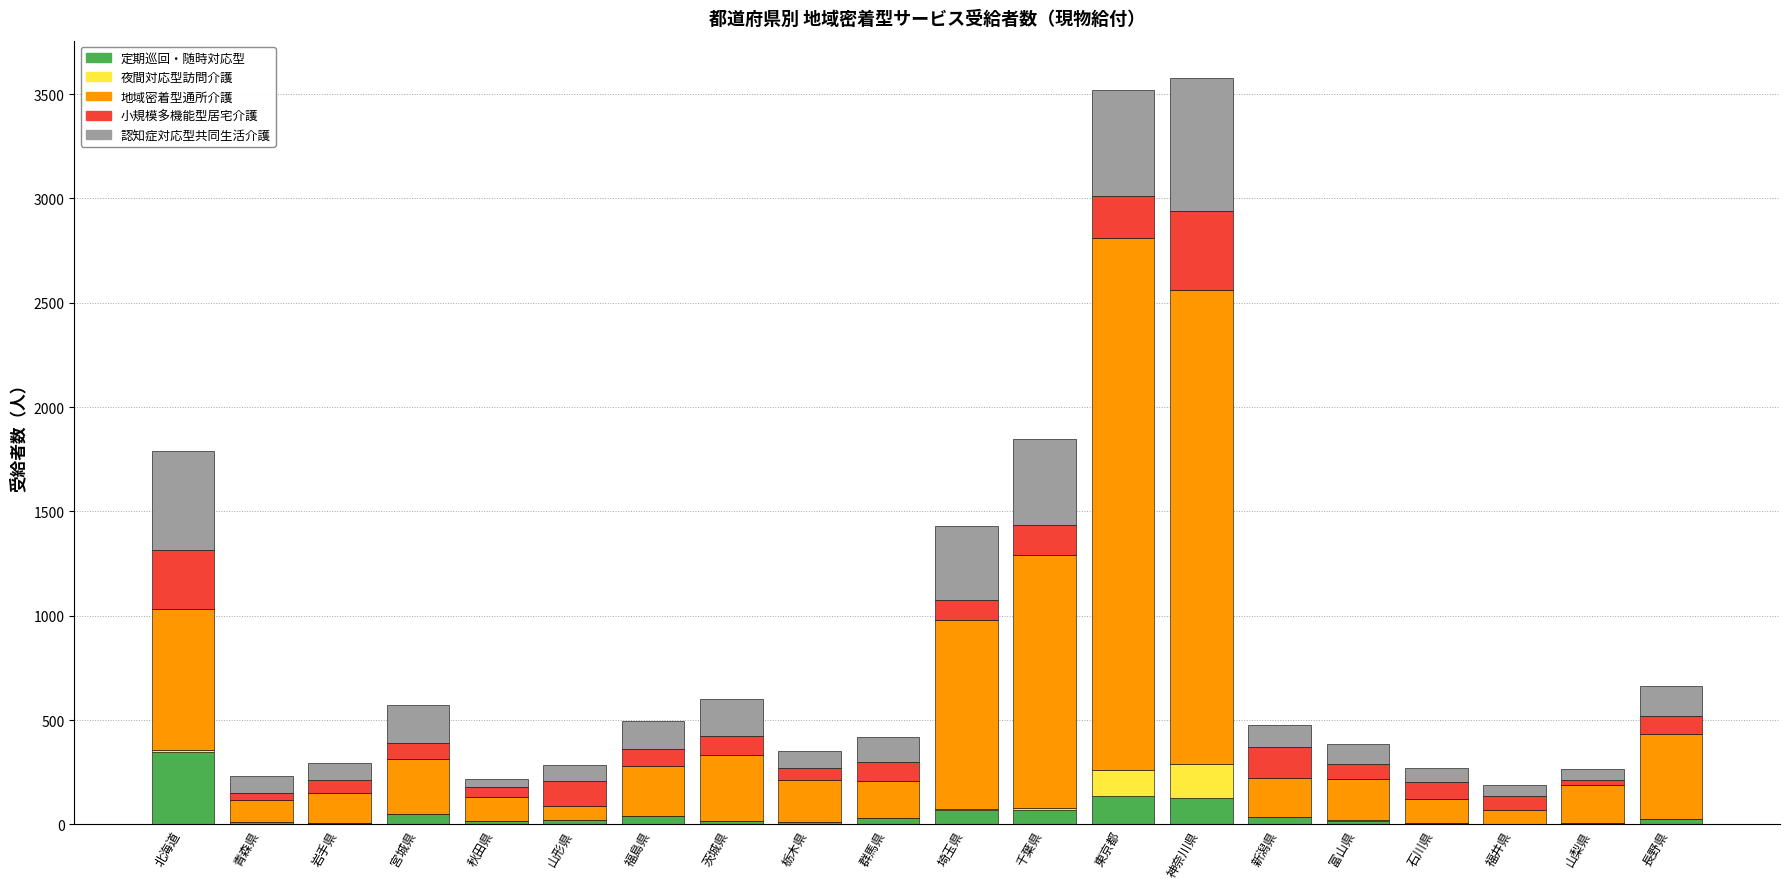

Which category has the highest value in the 定期巡回・随時対応型 series?

北海道